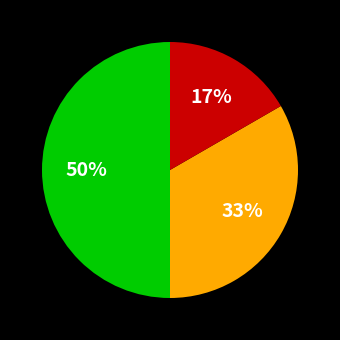

To the nearest percent, what is the difference between the largest and smallest slice percentages?

33%